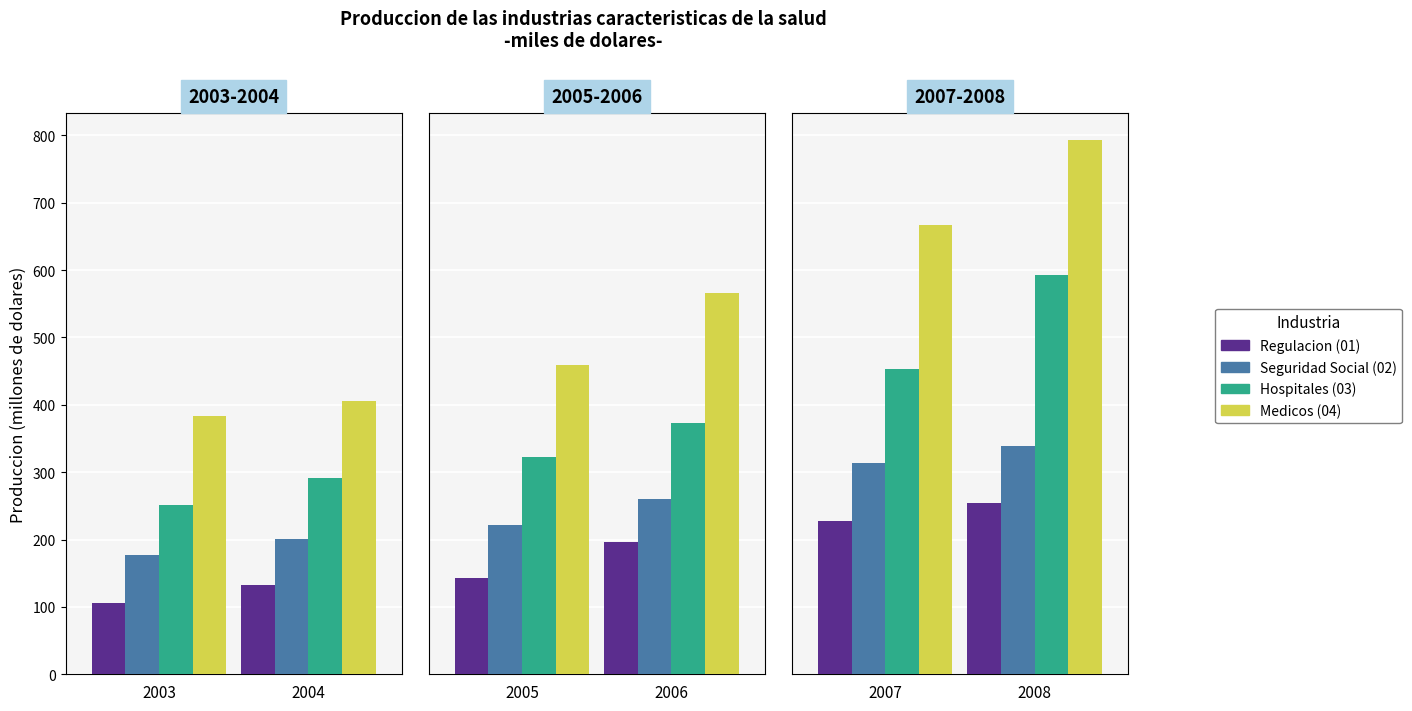

True or false: Seguridad Social (02) has a value of 602.7 at 2004.

False